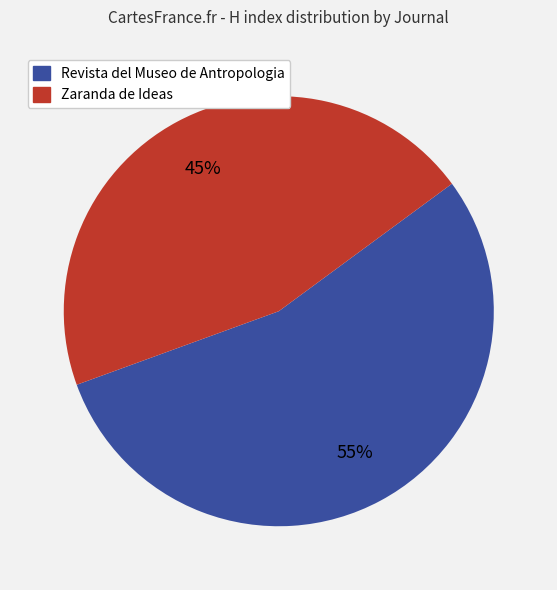

To the nearest percent, what percentage of the pie is Revista del Museo de Antropologia?

55%